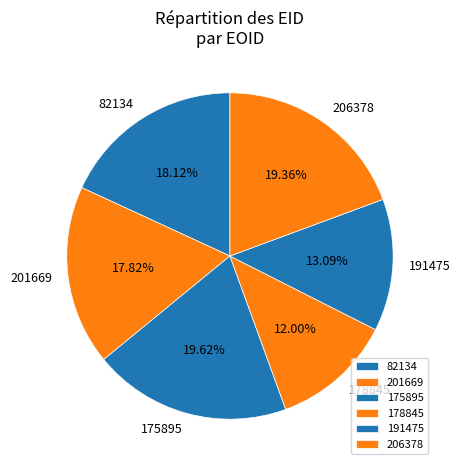

To the nearest percent, what percentage of the pie is 82134?

18%